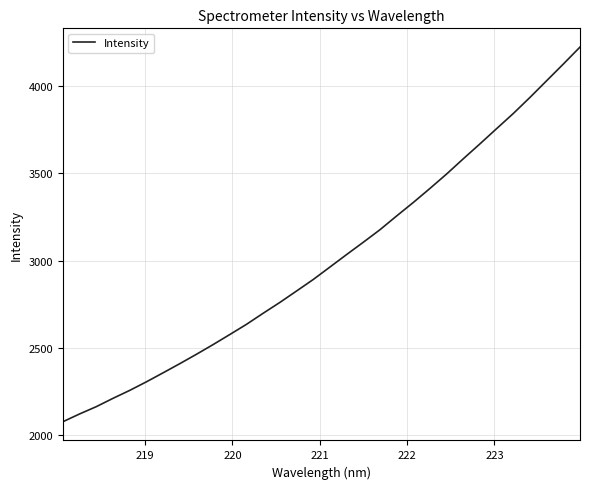

What is the smallest value displayed?

2076.3